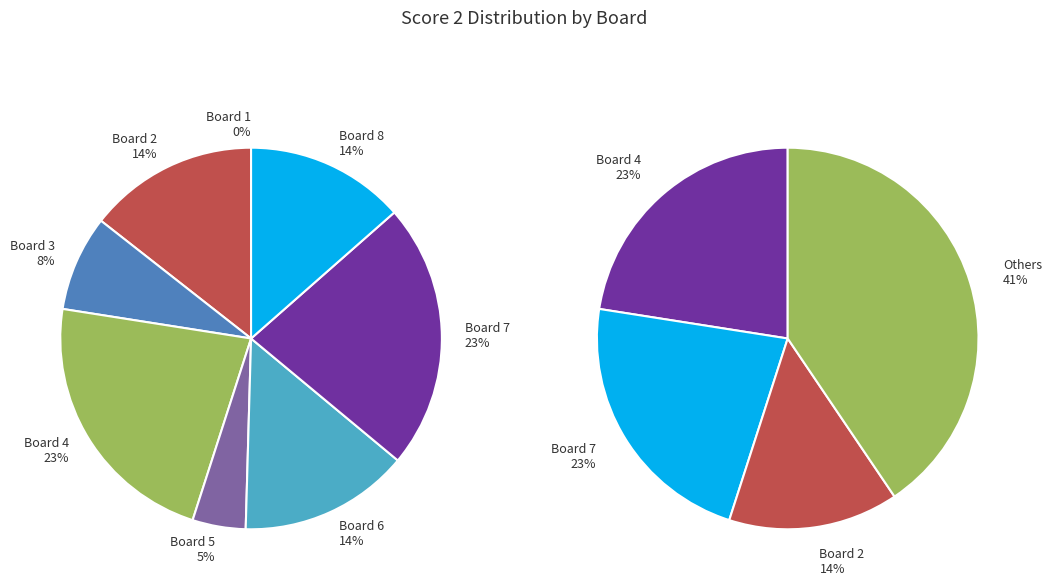

To the nearest percent, what is the average slice percentage?

12%